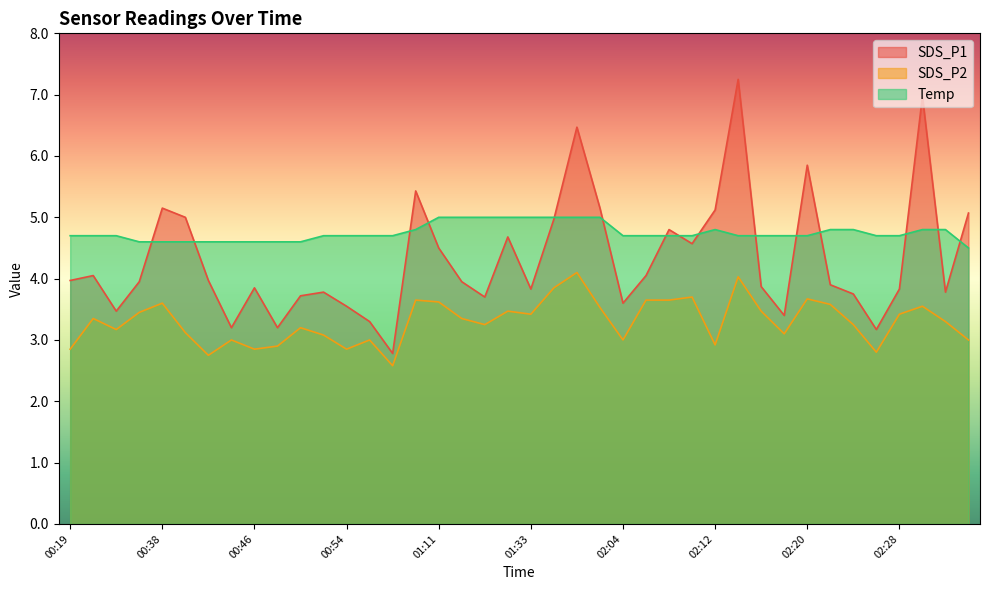

True or false: SDS_P2 and Temp intersect in this chart.

False